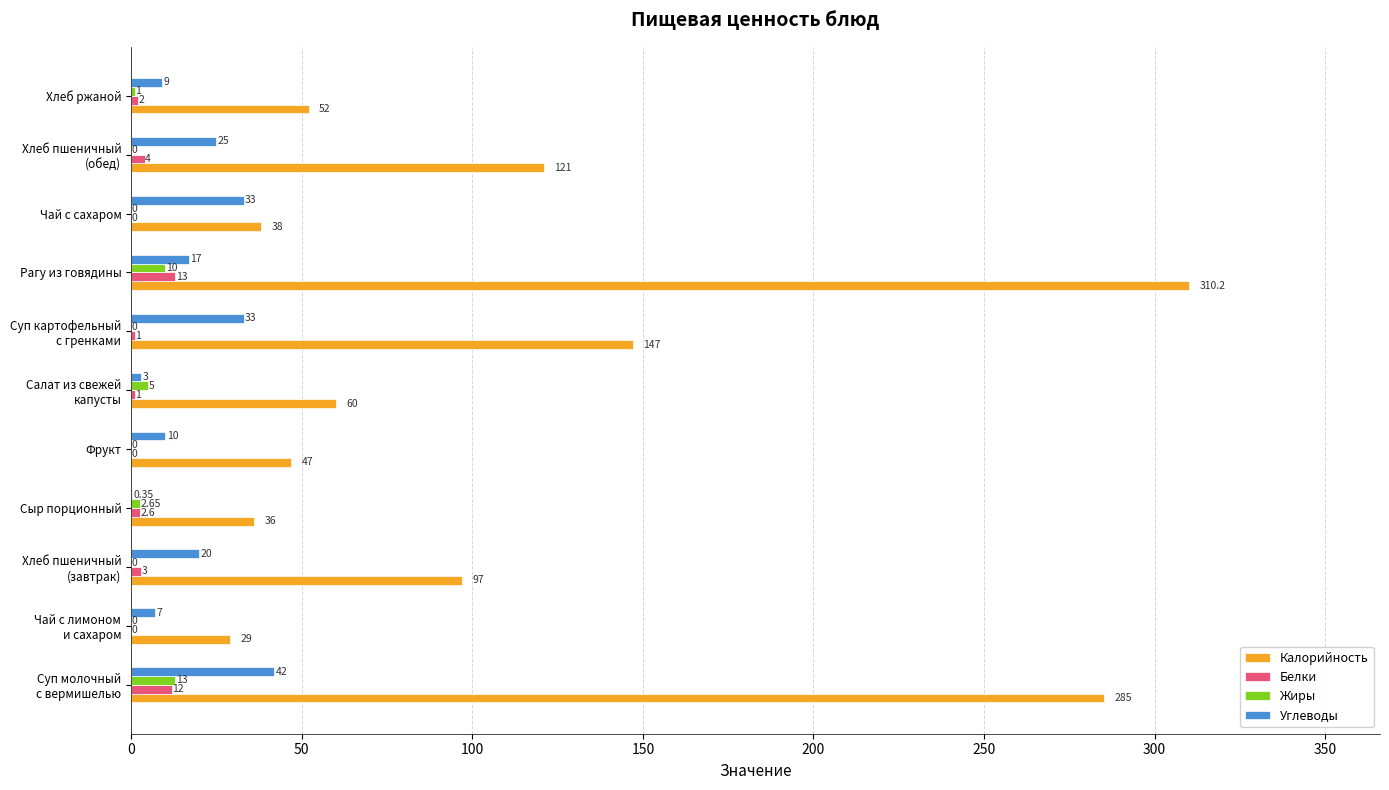

Is the value of Углеводы at Фрукт greater than the value of Калорийность at Чай с сахаром?

No